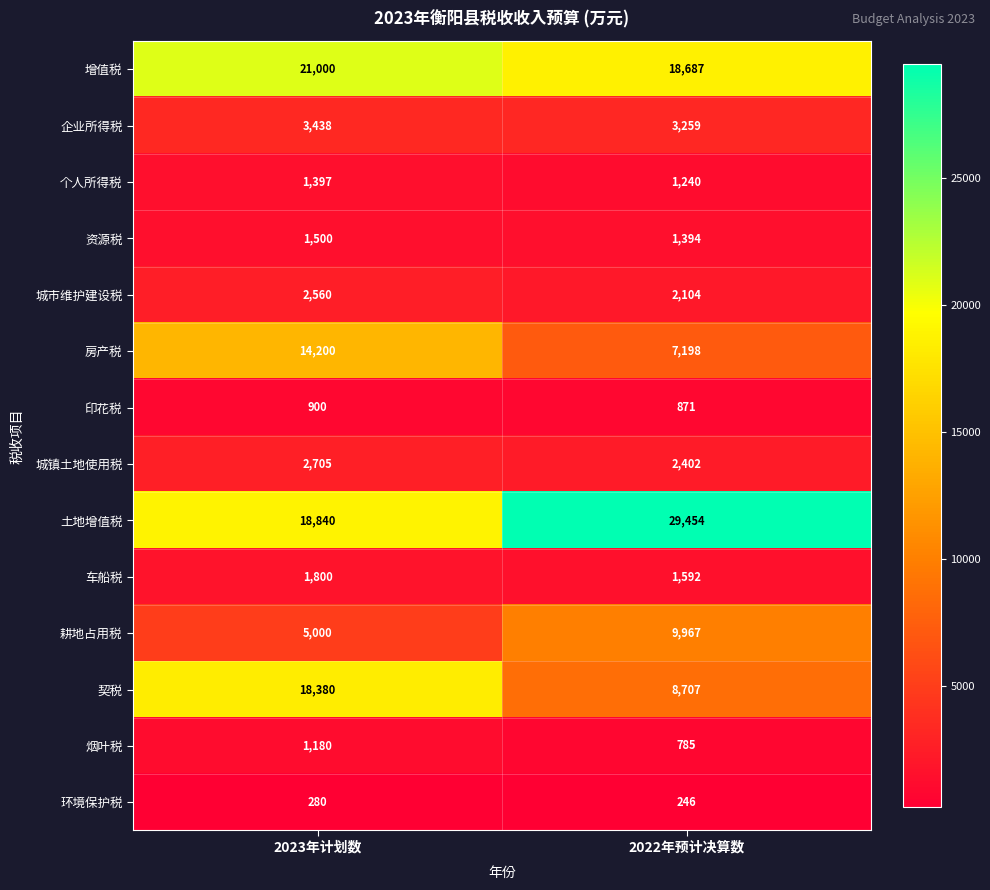

Rank the series at 2023年计划数 from lowest to highest value.

环境保护税, 印花税, 烟叶税, 个人所得税, 资源税, 车船税, 城市维护建设税, 城镇土地使用税, 企业所得税, 耕地占用税, 房产税, 契税, 土地增值税, 增值税